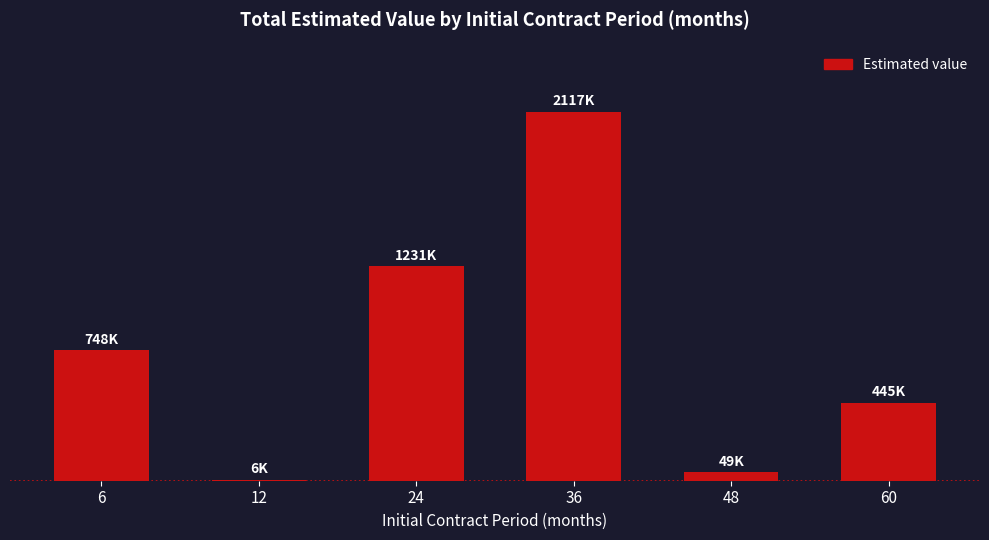

Are the bars horizontal?

No